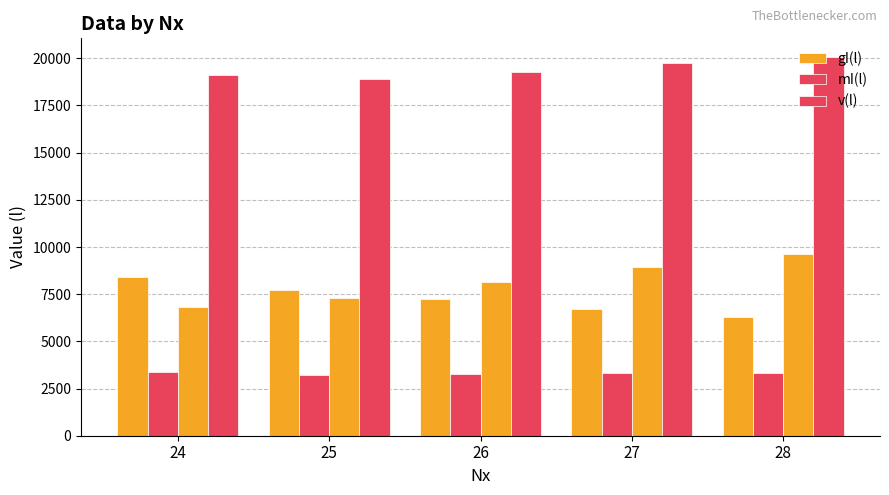

What is the difference between the maximum and minimum values in the gI(l) series?

2098